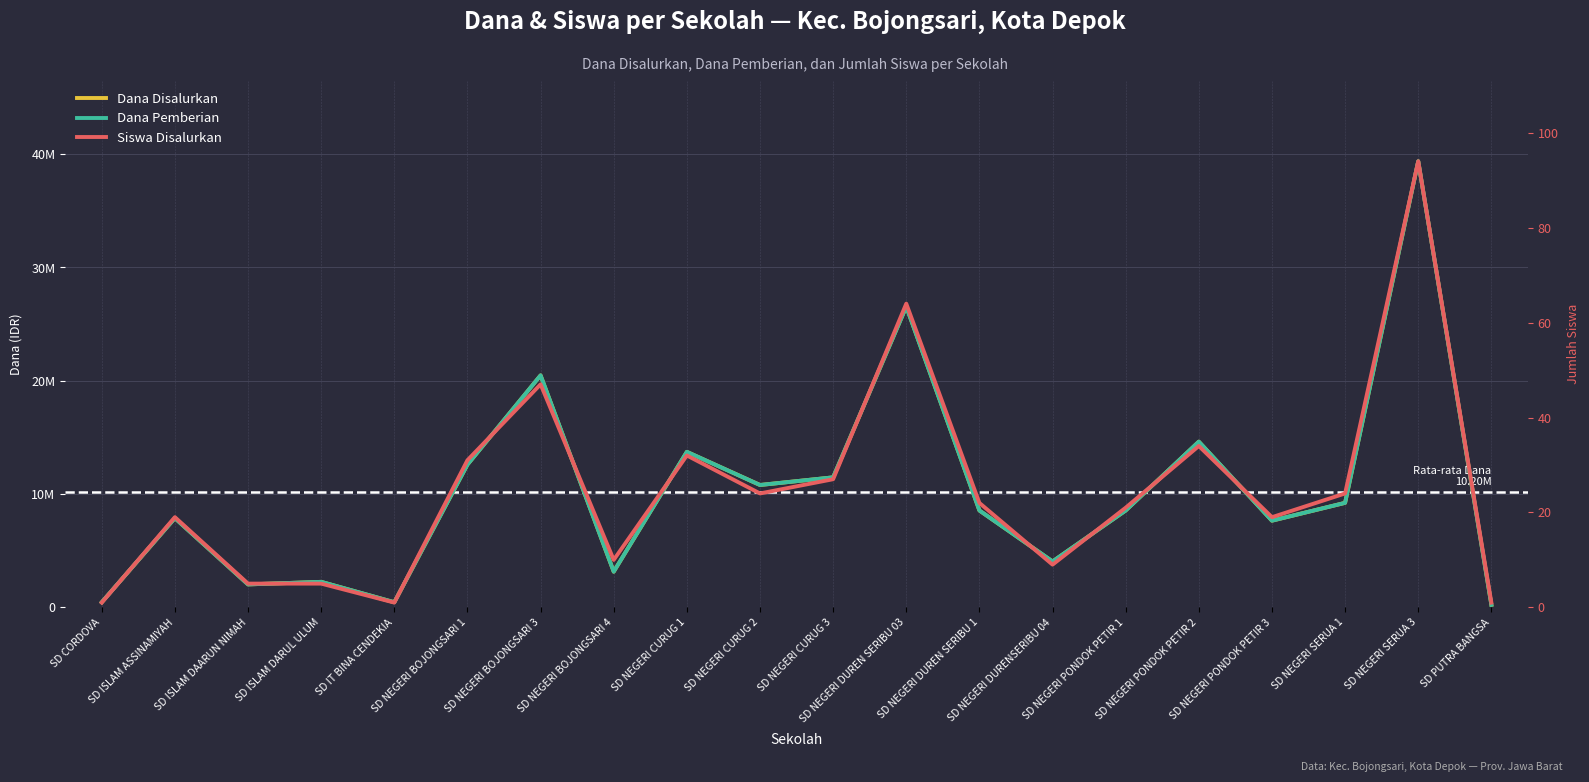

Reading left to right, list all the values displayed in this chart.

Dana Disalurkan: 450000	7875000	2025000	2250000	450000	12600000	20475000	3150000	13725000	10800000	11475000	26550000	8550000	4050000	8550000	14625000	7650000	9225000	39375000	225000
Dana Pemberian: 450000	7875000	2025000	2250000	450000	12600000	20475000	3150000	13725000	10800000	11475000	26550000	8550000	4050000	8550000	14625000	7650000	9225000	39375000	225000
Siswa Disalurkan: 1	19	5	5	1	31	47	10	32	24	27	64	22	9	21	34	19	24	94	1